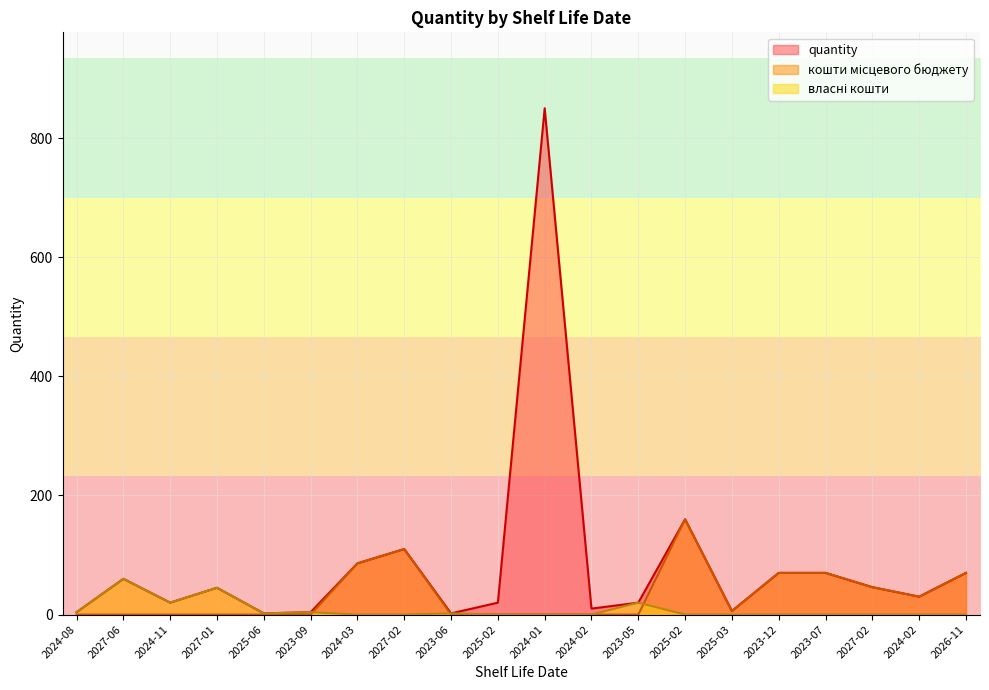

What are all the series names shown in the legend?

quantity, кошти місцевого бюджету, власні кошти